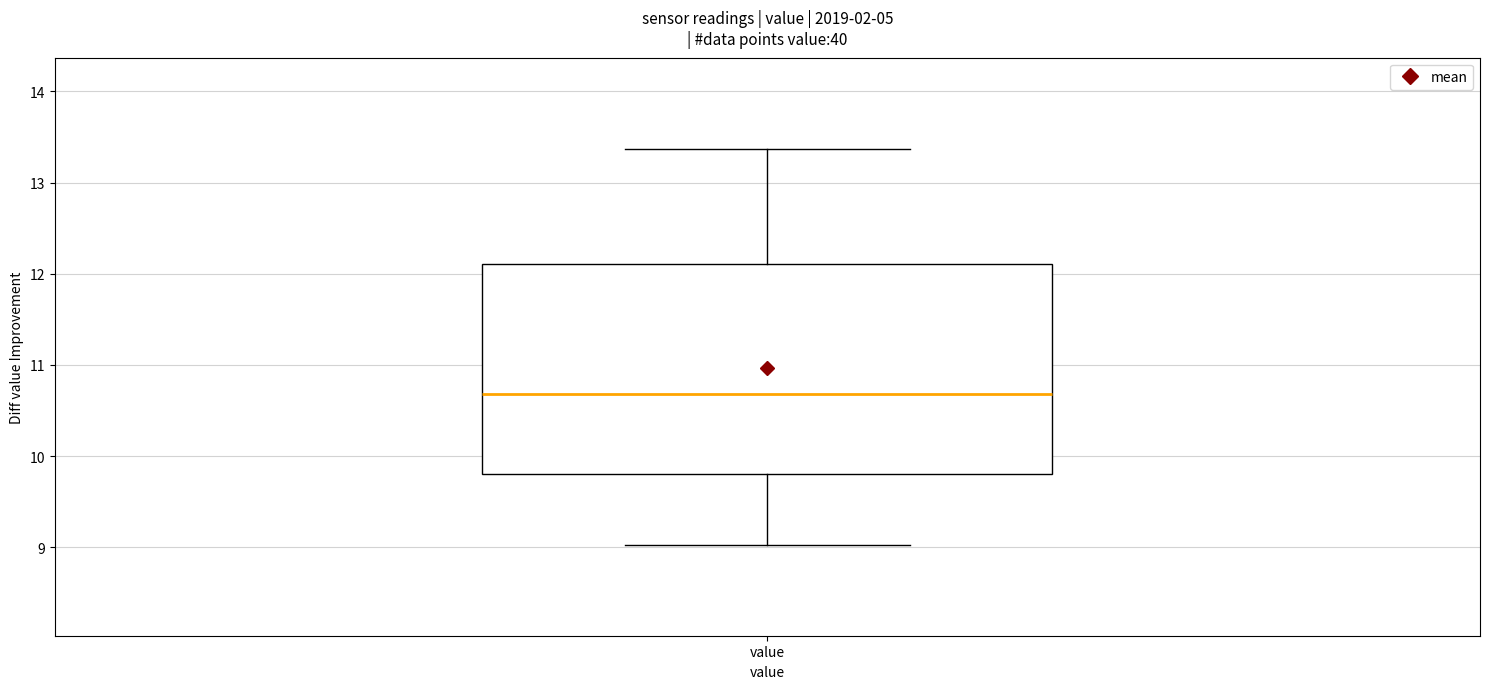

Transcribe this box plot: give where the median line is, the range the box spans, and where the two whiskers end, as read against the y-axis. The values are not printed on the chart, so give them approximately, as read against the axis.

median 10.7, box 9.8 to 12.1, whiskers 9.0 to 13.4